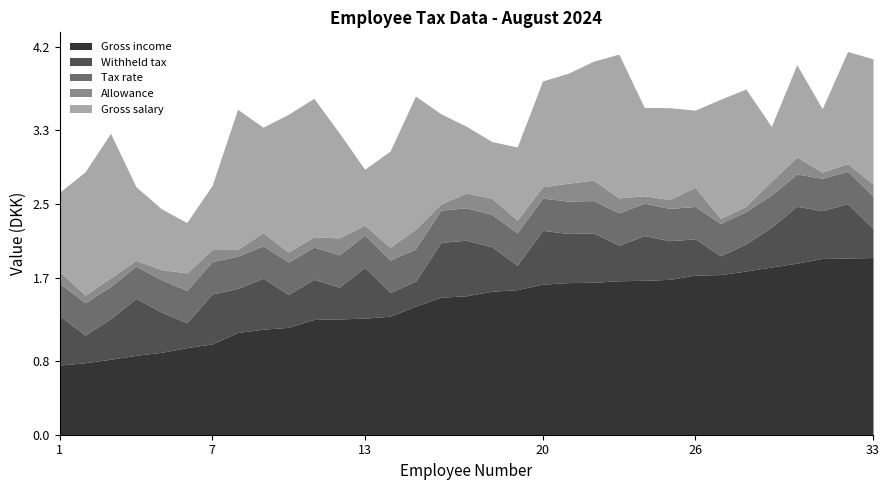

Which category has the lowest value in the Gross income series?

1